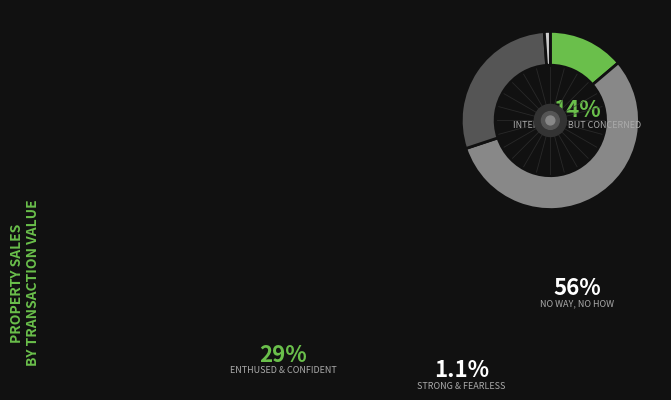

Does any single category account for the majority?

Yes